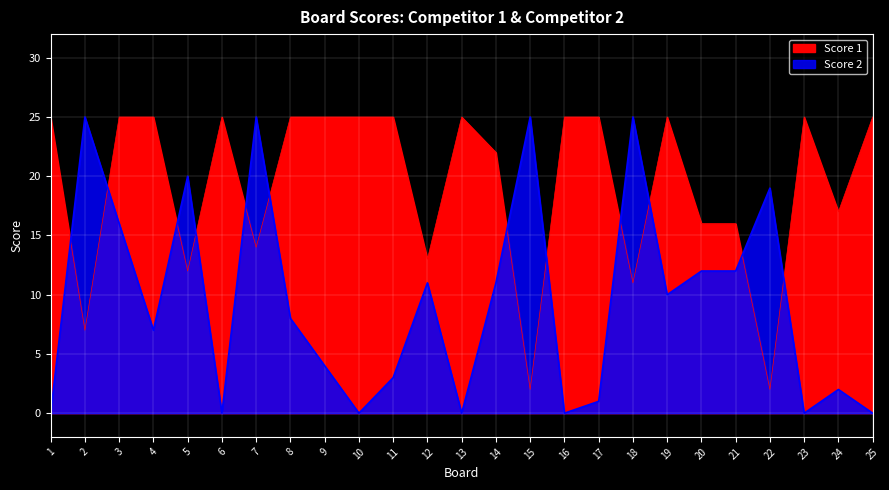

At how many categories does at least one series exceed 19?

20